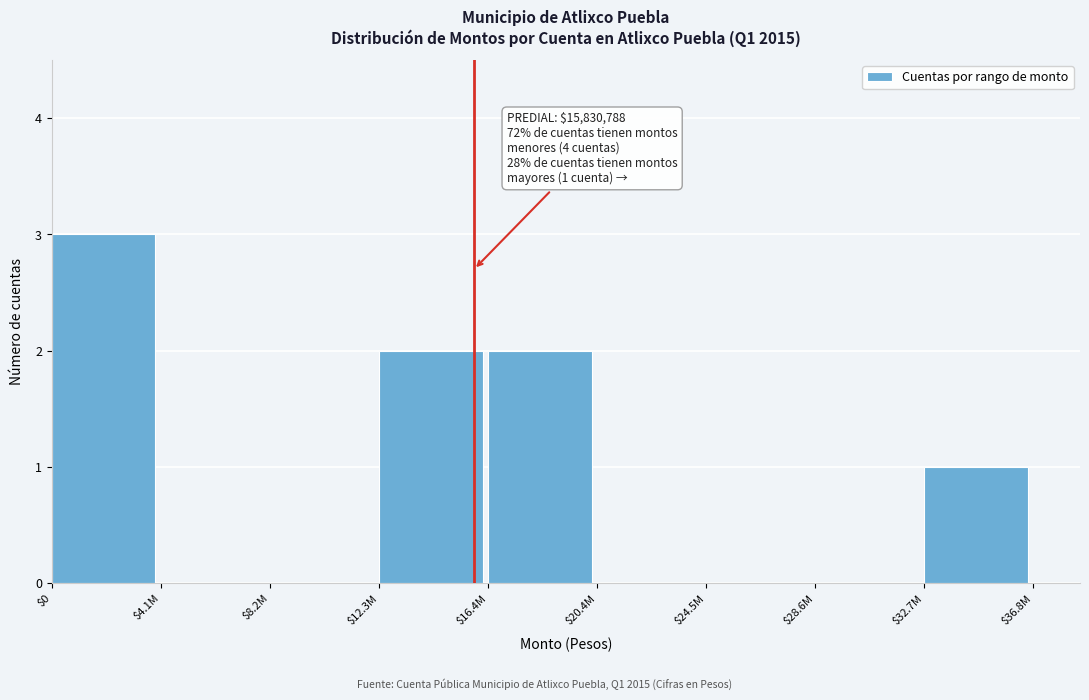

Which category has the highest value across all series?

$0